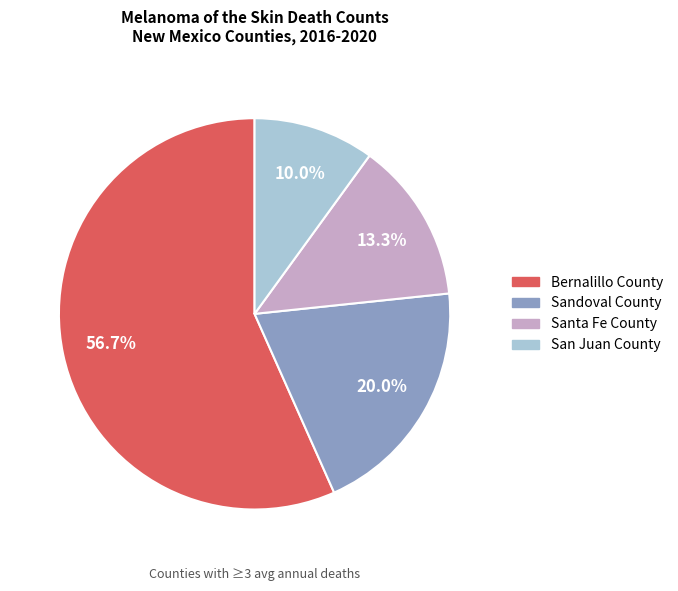

To the nearest percent, what is the combined percentage of Sandoval County and Santa Fe County?

33%